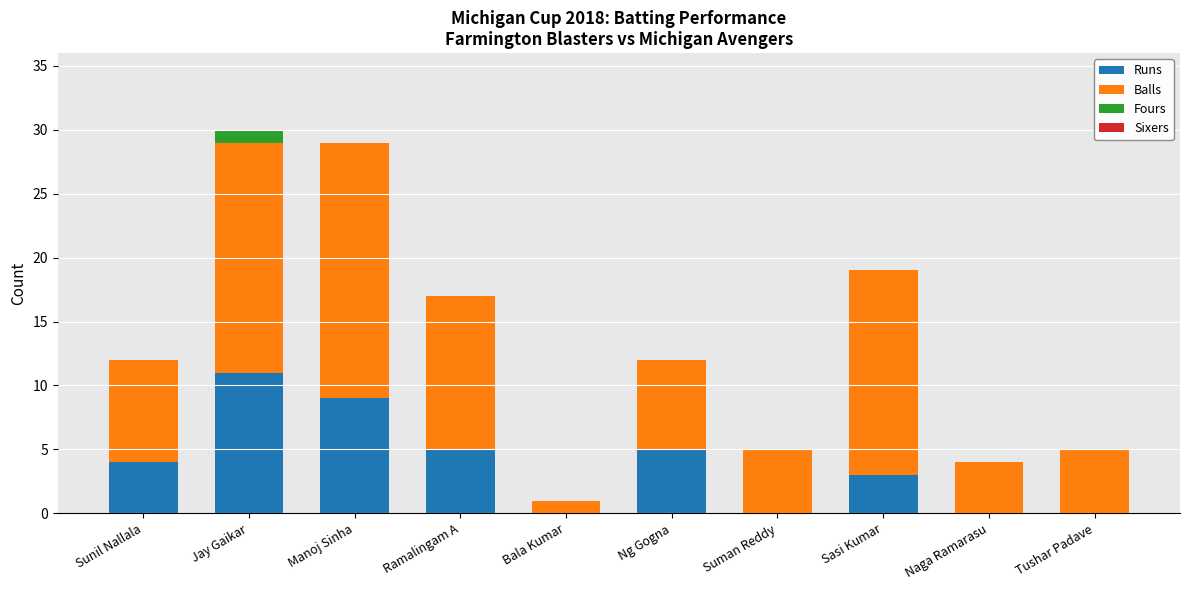

Reading left to right, what are the values for Runs?

Sunil Nallala=4	Jay Gaikar=11	Manoj Sinha=9	Ramalingam A=5	Bala Kumar=0	Ng Gogna=5	Suman Reddy=0	Sasi Kumar=3	Naga Ramarasu=0	Tushar Padave=0